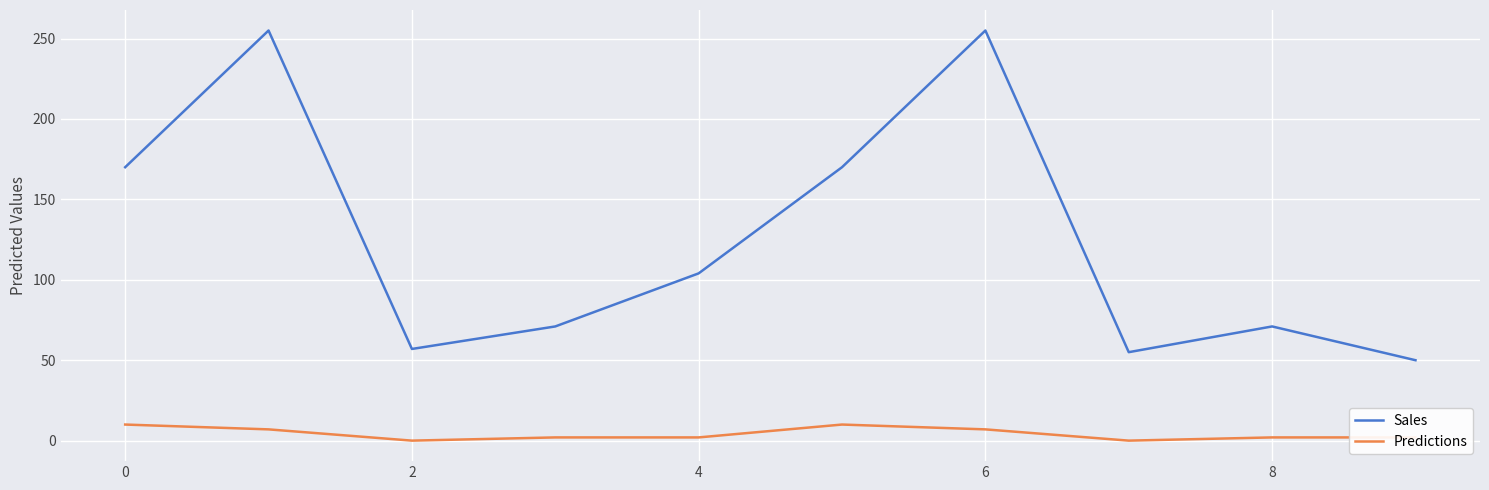

True or false: Predictions and Sales cross at least once.

False